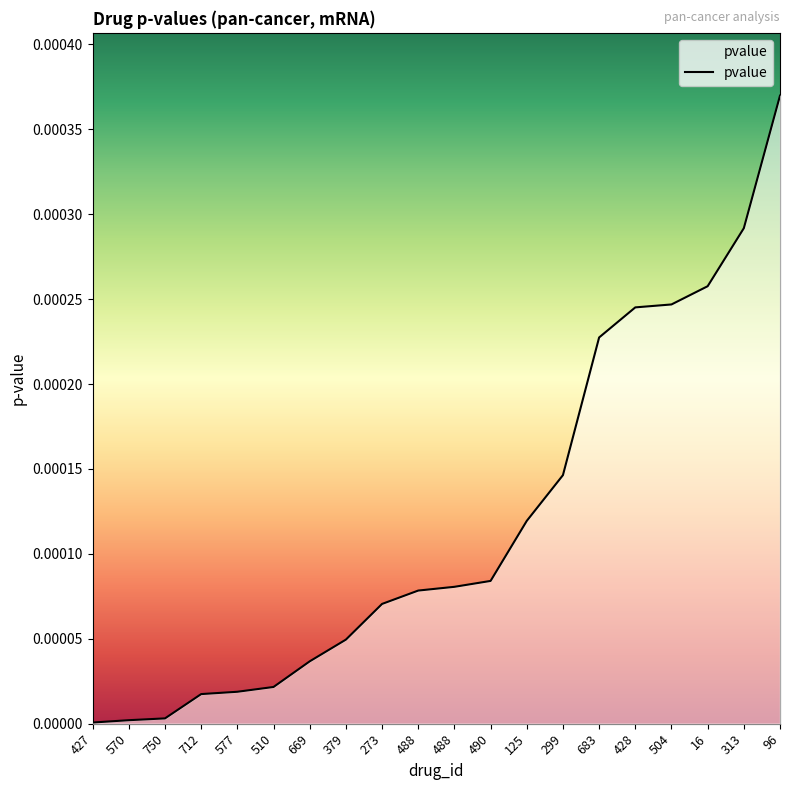

Reading right to left, transcribe all the data shown in this chart.

96=0.0	313=0.0	16=0.0	504=0.0	428=0.0	683=0.0	299=0.0	125=0.0	490=0.0	488=0.0	488=0.0	273=0.0	379=0.0	669=0.0	510=0.0	577=0.0	712=0.0	750=0.0	570=0.0	427=0.0